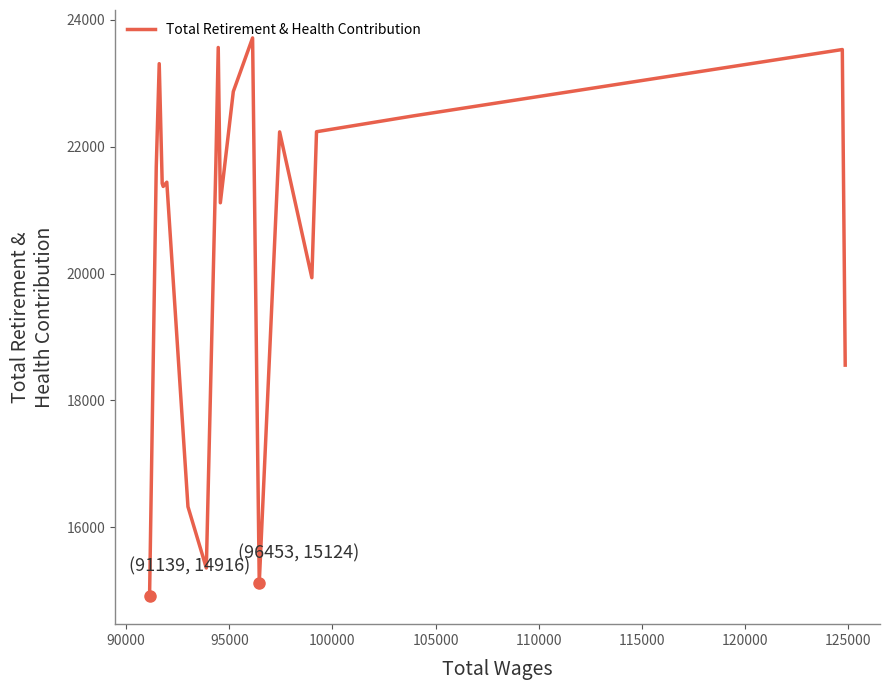

What is the smallest value displayed?

14916